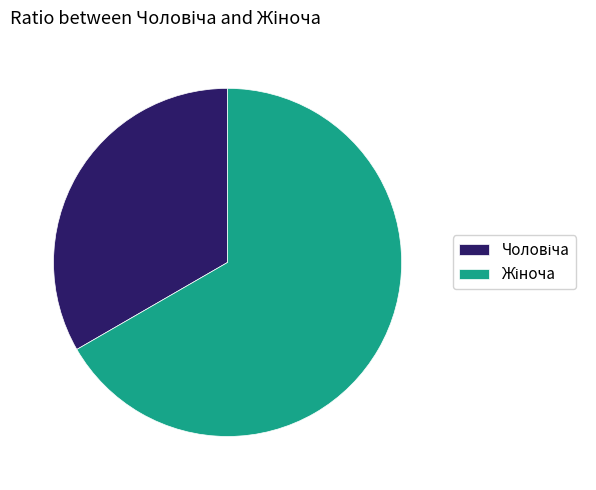

Count the number of slices in the pie.

2